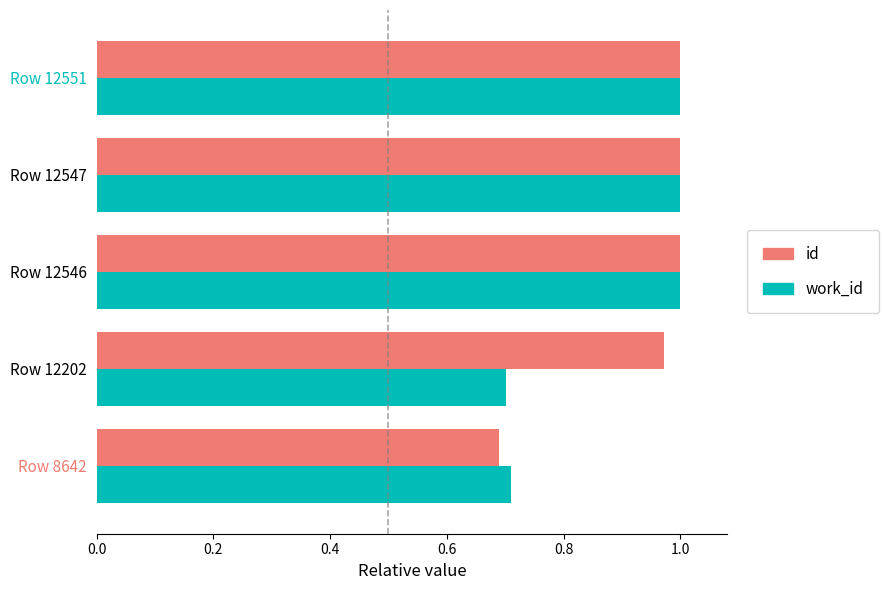

What is the sum of the id values at Row 12551 and Row 8642?

1.7